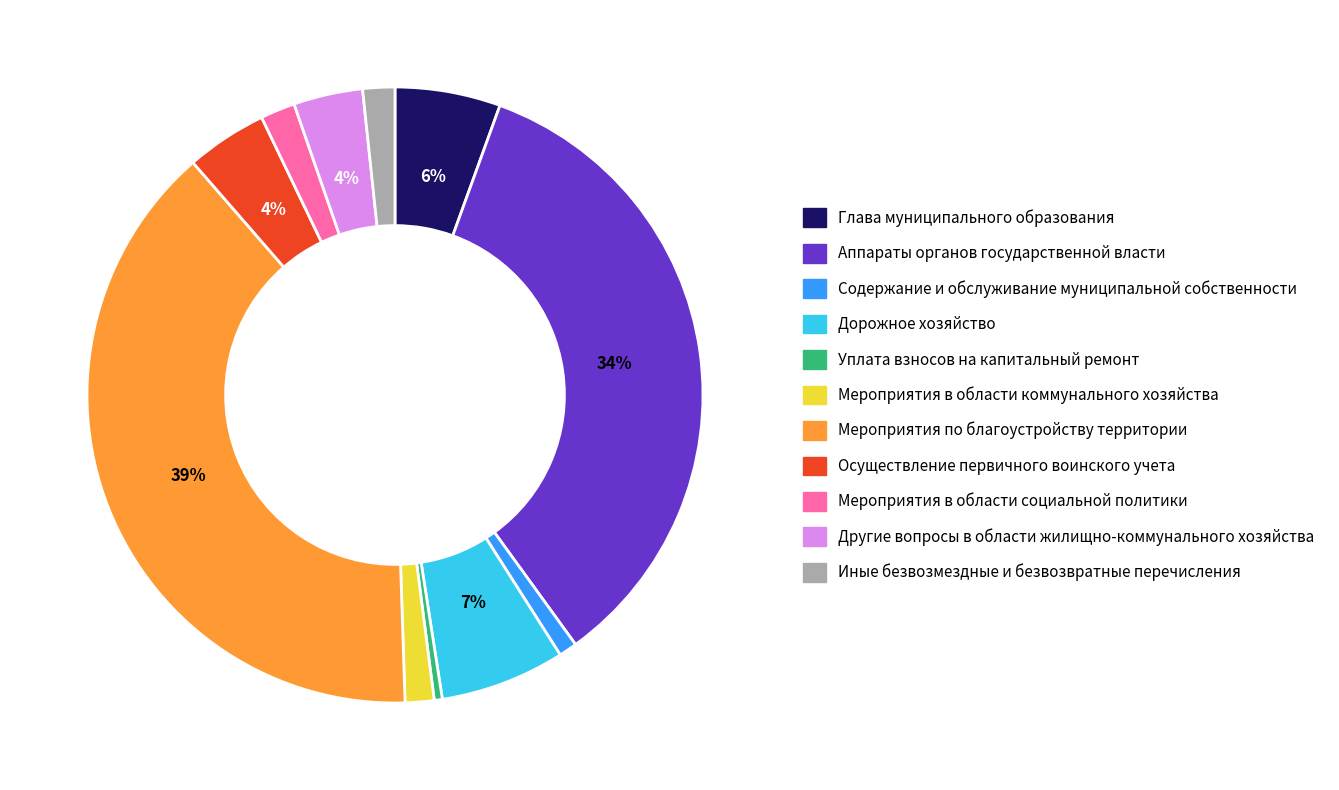

To the nearest percent, what percentage of the pie is Глава муниципального образования?

6%